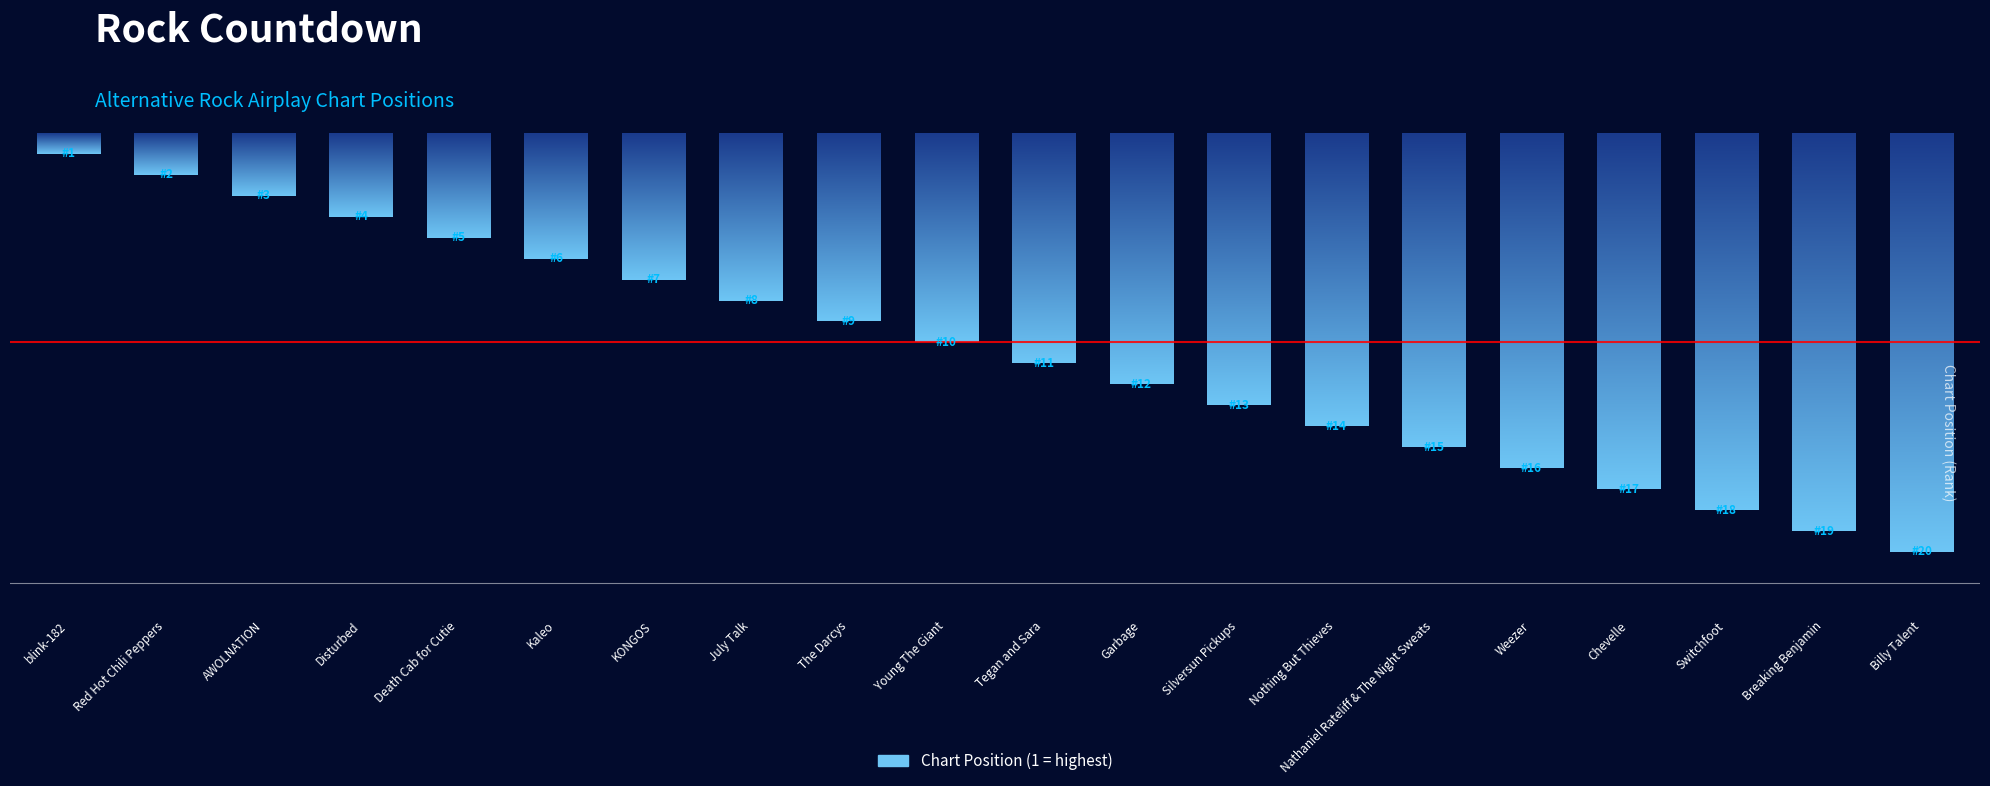

At which label is the value closest to 10?

Young The Giant